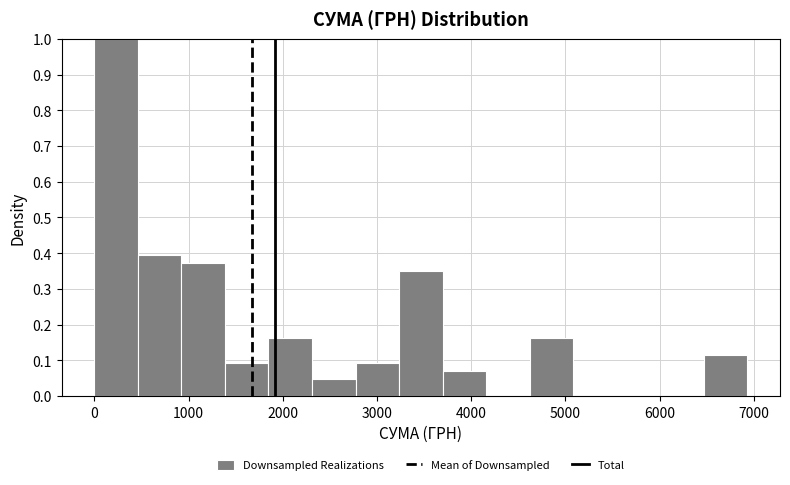

Reading left to right, list every bar in this chart as the range it spans on the x-axis followed by its height. Neither the bar edges nor the heights are printed on the chart, so give them approximately, as read against the axes.

0 to 500: 1.00
500 to 900: 0.40
900 to 1400: 0.37
1400 to 1800: 0.09
1800 to 2300: 0.16
2300 to 2800: 0.05
2800 to 3200: 0.09
3200 to 3700: 0.35
3700 to 4200: 0.07
4200 to 4600: 0
4600 to 5100: 0.16
5100 to 5500: 0
5500 to 6000: 0
6000 to 6500: 0
6500 to 6900: 0.12